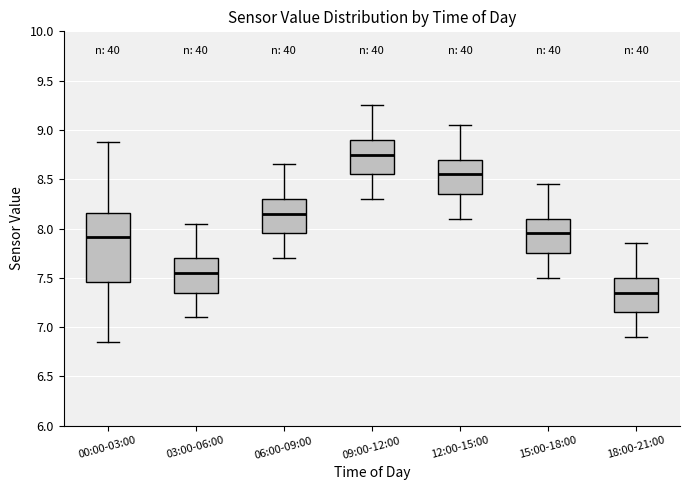

Which box's median line is the highest?

09:00-12:00